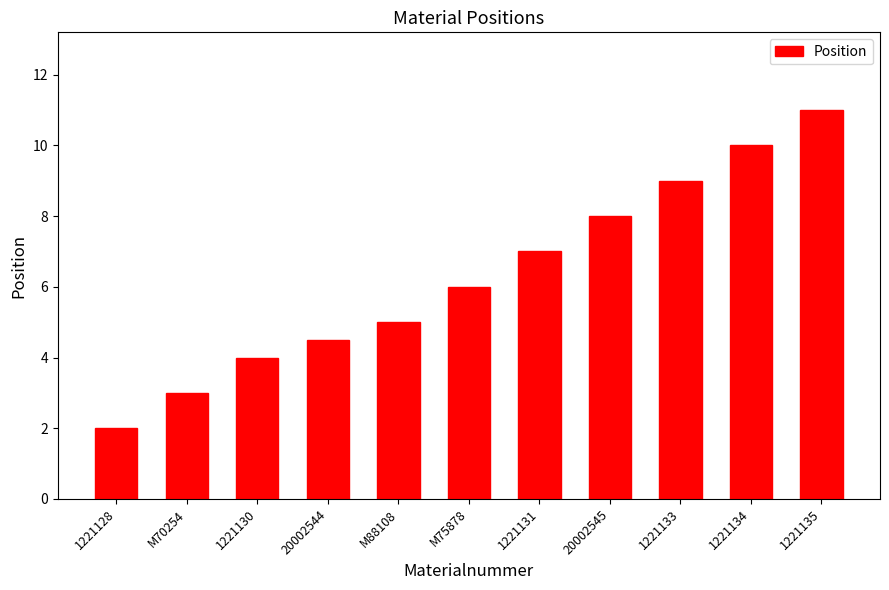

At which category does the chart reach its minimum across all series?

1221128